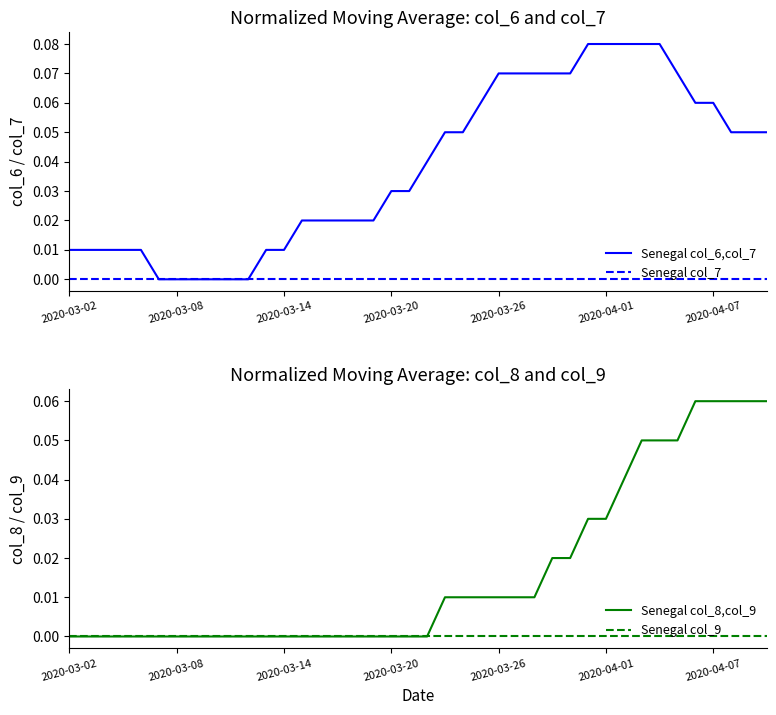

How many lines are shown in the chart?

4